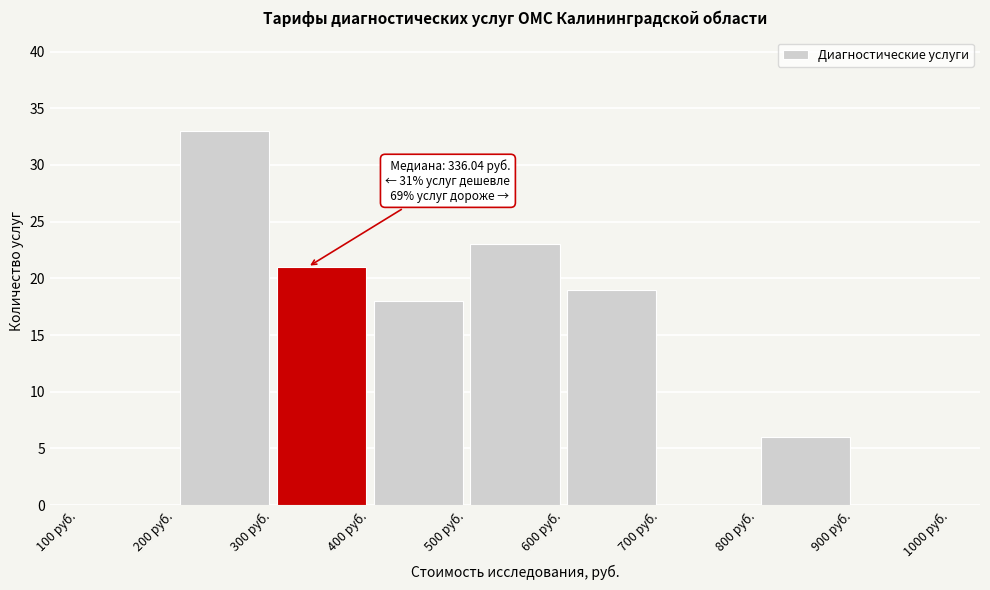

Which range on the x-axis has the tallest bar?

200 to 300